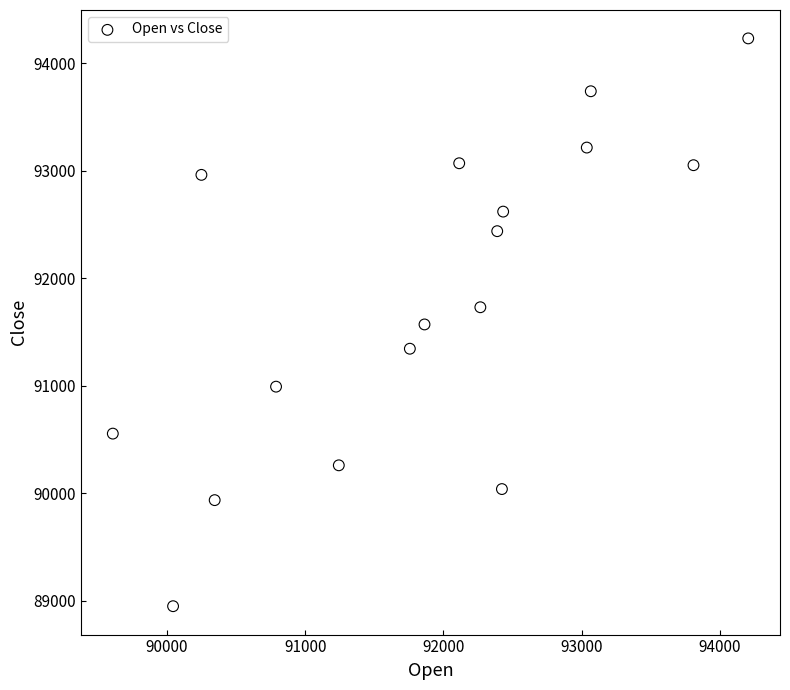

What is the range of Y values (max minus min)?

5284